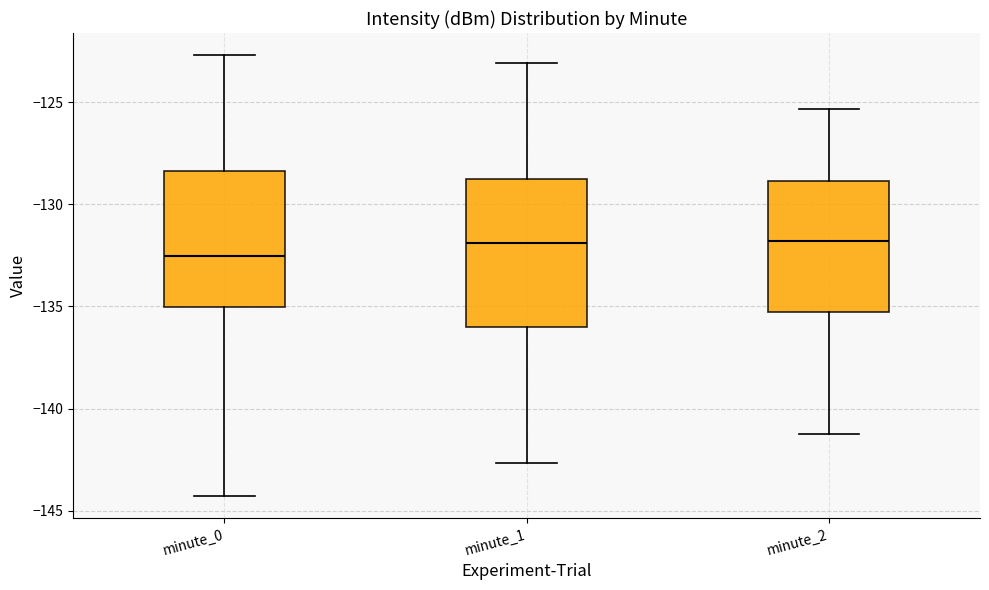

Which box is the tallest, from its lower edge to its upper edge?

minute_1